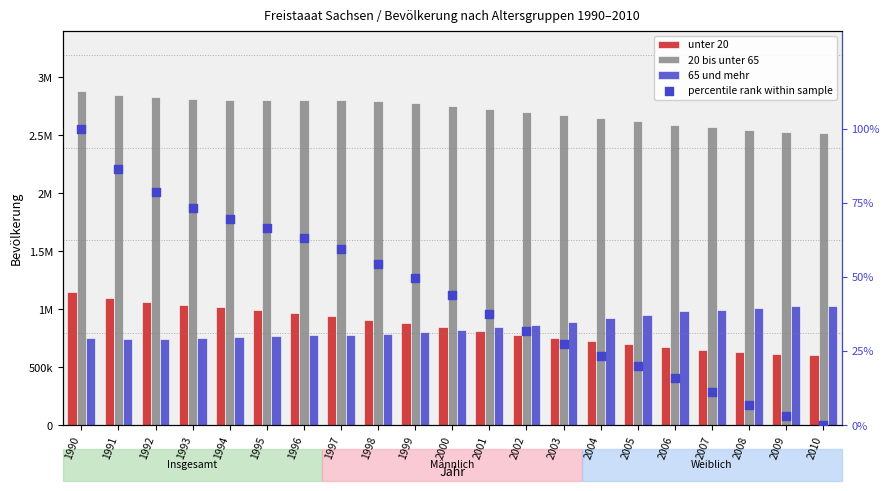

At which category is the sum across all series the highest?

1990